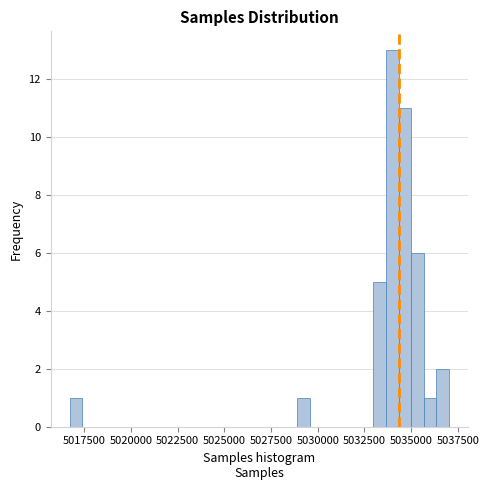

Around what value on the x-axis is the tallest bar? Give the approximate position of its centre, as read against the axis.

5034000